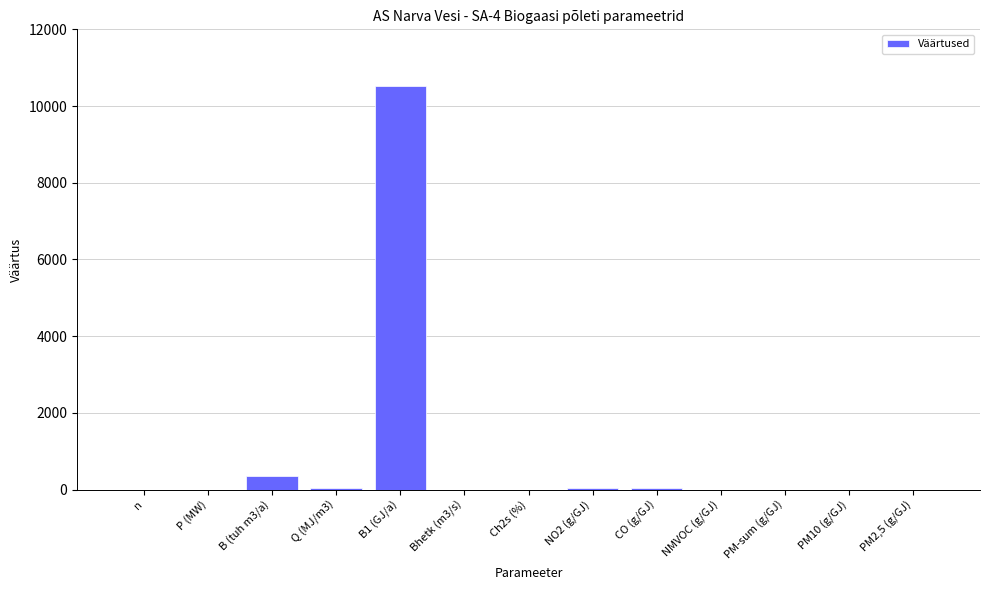

Which category has the highest value across all series?

B1 (GJ/a)